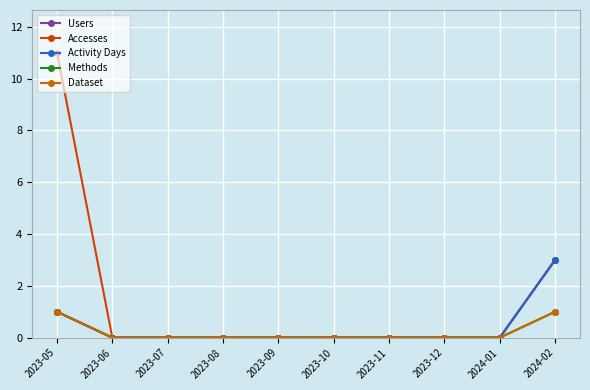

Reading left to right, transcribe all the data shown in this chart.

Users: 2023-05=1	2023-06=0	2023-07=0	2023-08=0	2023-09=0	2023-10=0	2023-11=0	2023-12=0	2024-01=0	2024-02=3
Accesses: 2023-05=11	2023-06=0	2023-07=0	2023-08=0	2023-09=0	2023-10=0	2023-11=0	2023-12=0	2024-01=0	2024-02=3
Activity Days: 2023-05=1	2023-06=0	2023-07=0	2023-08=0	2023-09=0	2023-10=0	2023-11=0	2023-12=0	2024-01=0	2024-02=3
Methods: 2023-05=1	2023-06=0	2023-07=0	2023-08=0	2023-09=0	2023-10=0	2023-11=0	2023-12=0	2024-01=0	2024-02=1
Dataset: 2023-05=1	2023-06=0	2023-07=0	2023-08=0	2023-09=0	2023-10=0	2023-11=0	2023-12=0	2024-01=0	2024-02=1